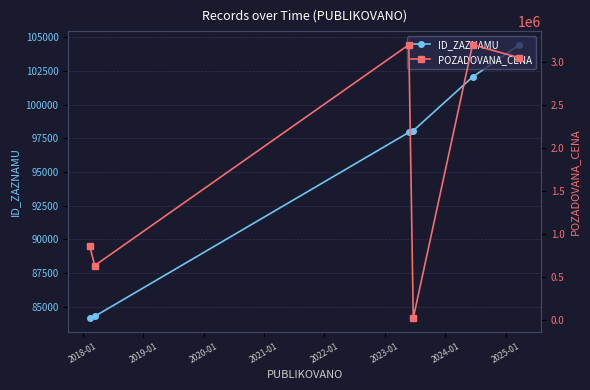

How many times do ID_ZAZNAMU and POZADOVANA_CENA cross each other?

2